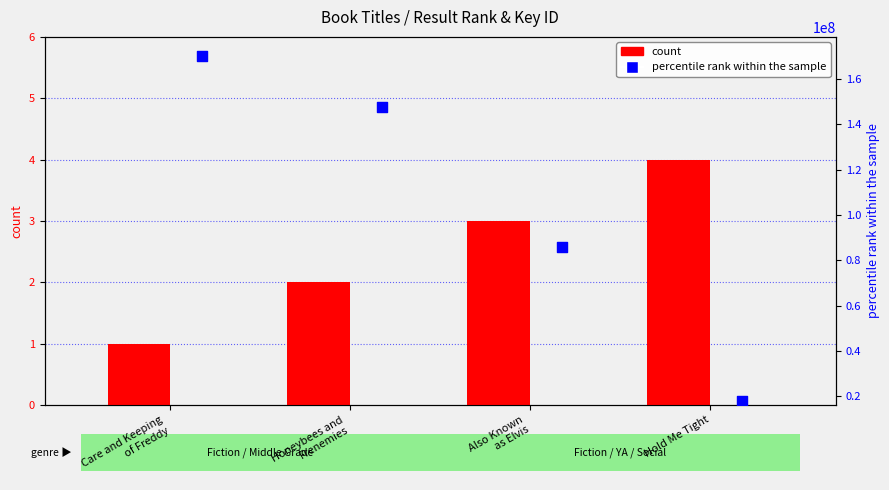

Which series has the largest total across all categories?

percentile rank within the sample